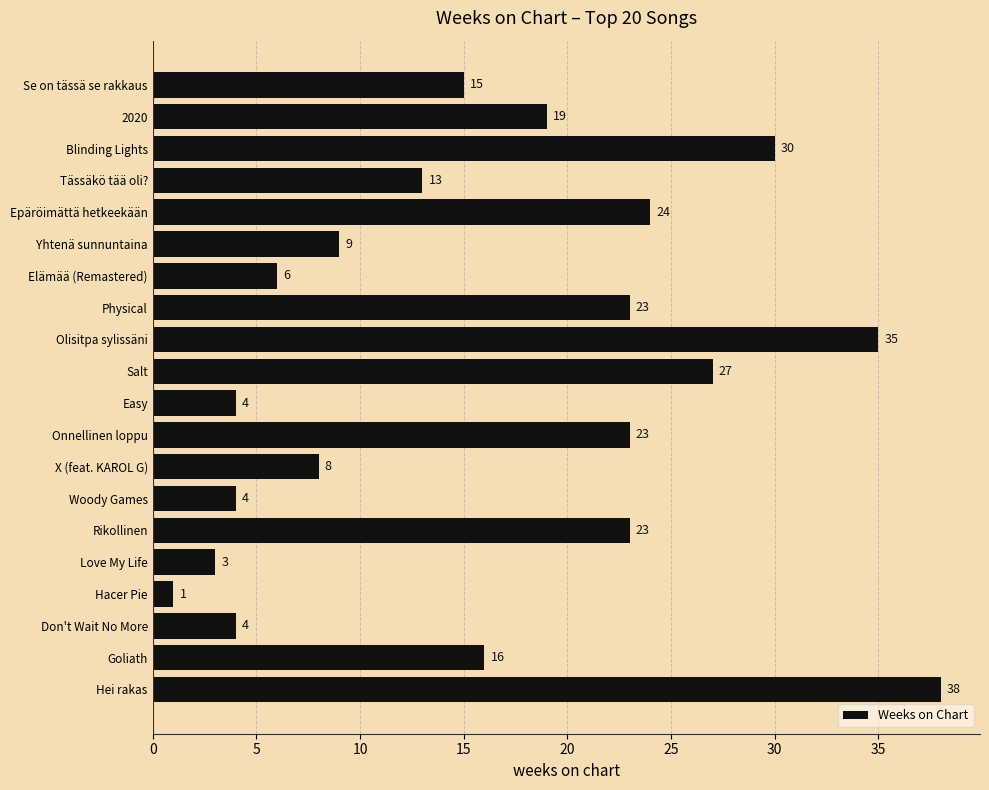

The value at Yhtenä sunnuntaina is 5. True or false?

False